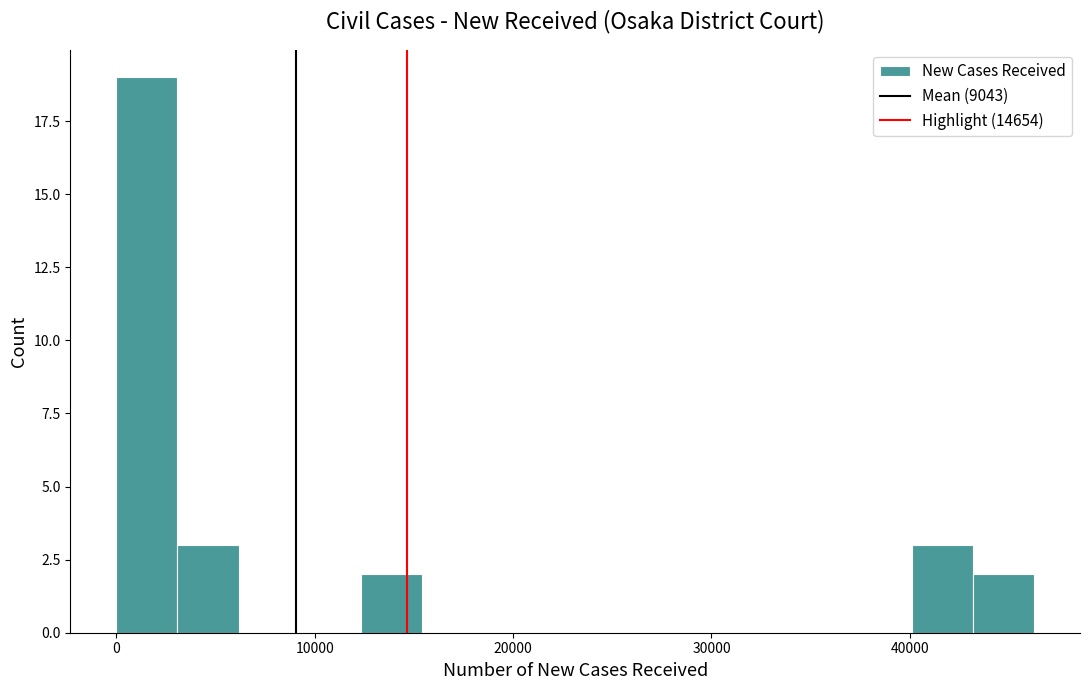

Around what value on the x-axis is the tallest bar? Give the approximate position of its centre, as read against the axis.

2000